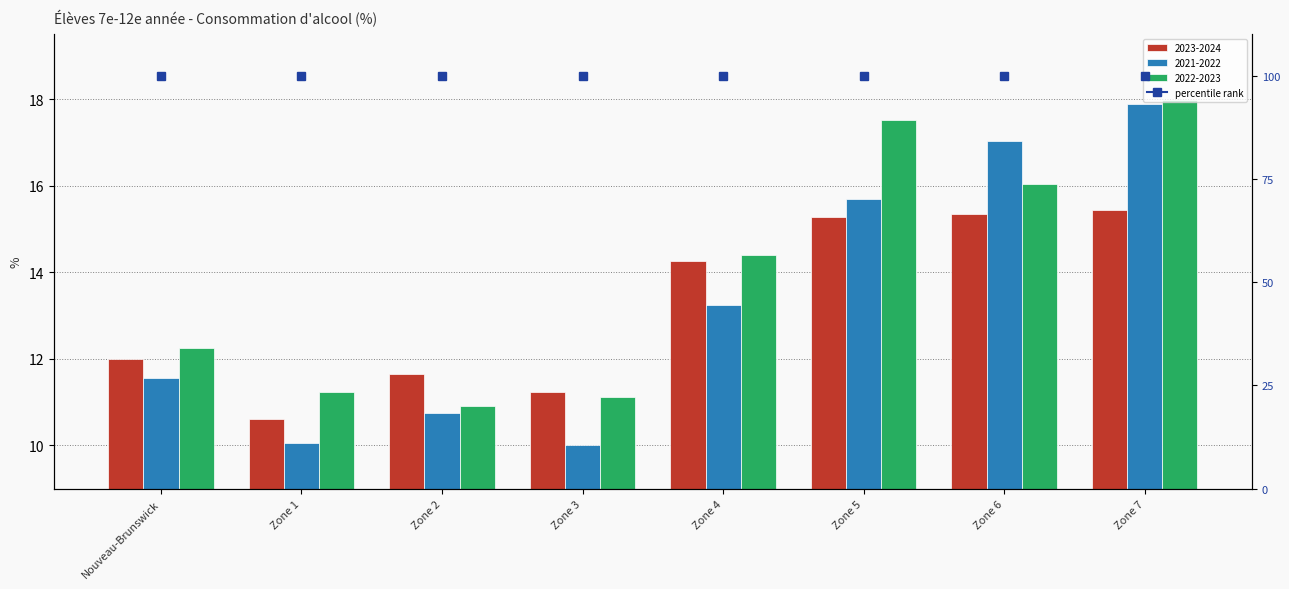

What is the difference between the highest and lowest values at Zone 3?

1.2